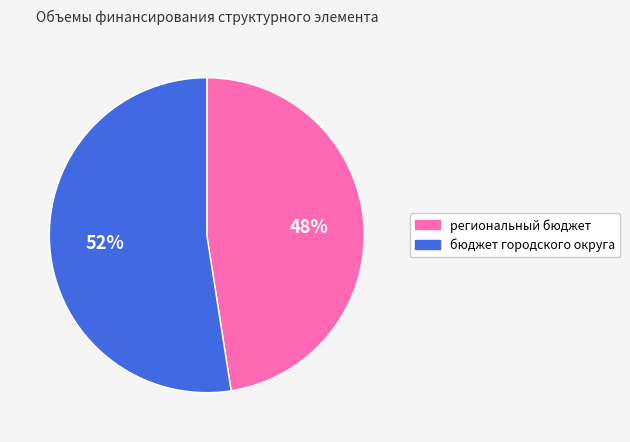

To the nearest percent, what is the average slice percentage?

50%